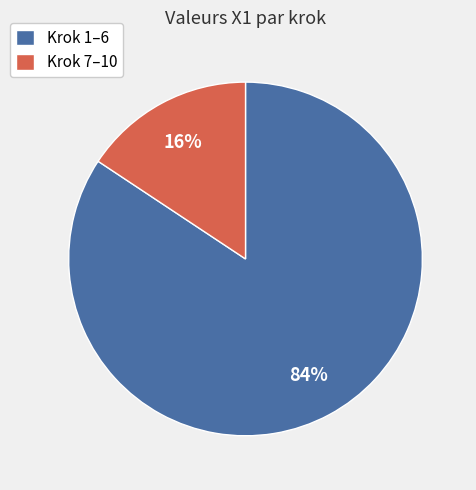

To the nearest percent, what percentage of the pie is Krok 7–10?

16%